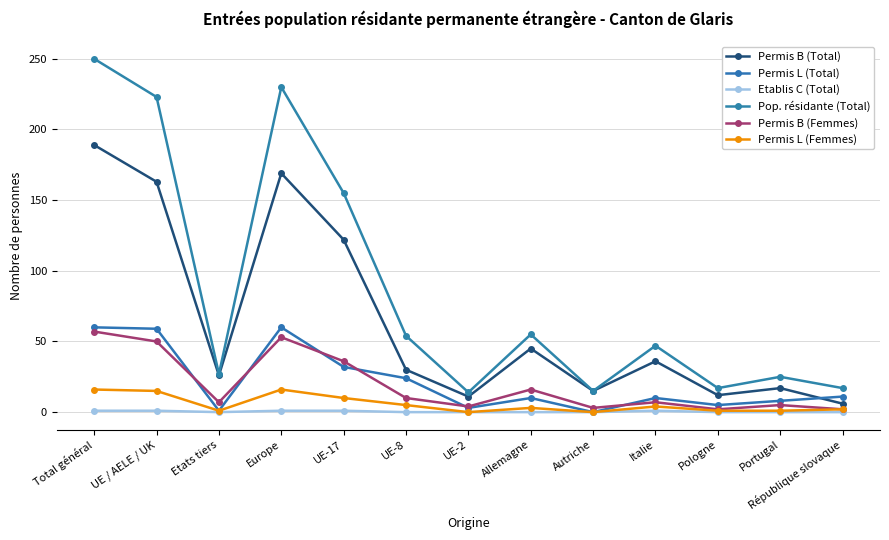

Between Pologne and Etats tiers, which is larger?

Etats tiers